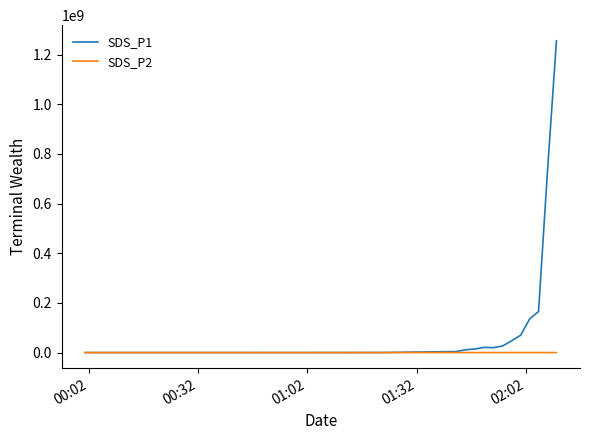

What is the greatest value displayed?

1255513917.6